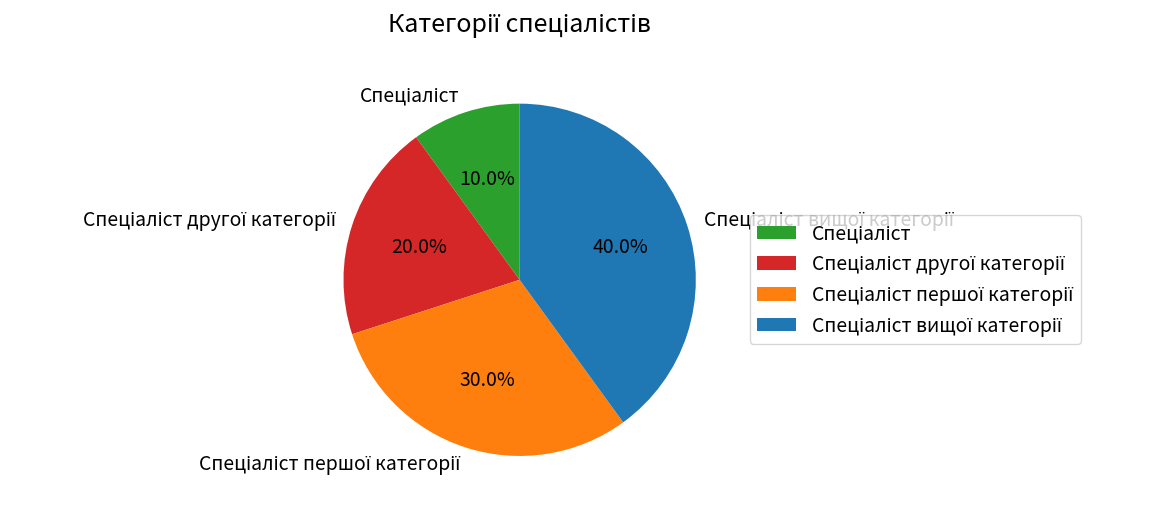

Is there any slice that represents more than half of the pie?

No